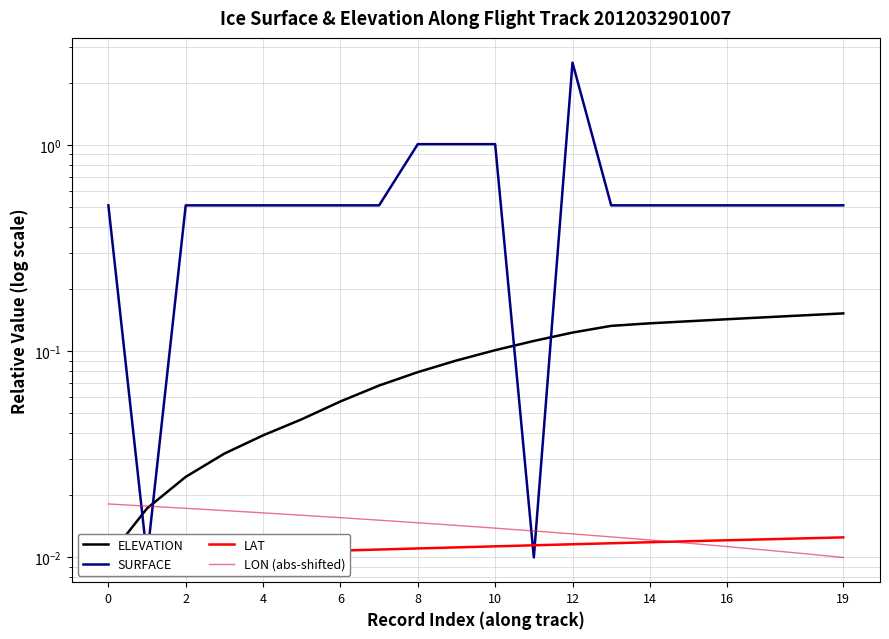

Between 12 and 13, which series saw the biggest shift?

SURFACE